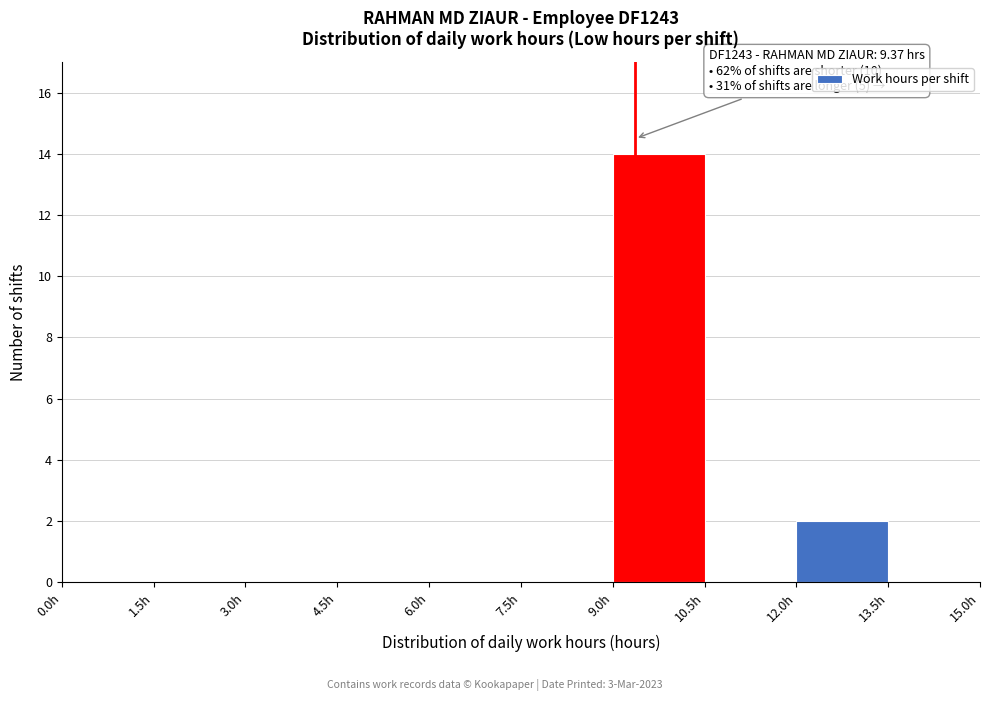

Over which range of the x-axis is the bar tallest?

9.0 to 10.5